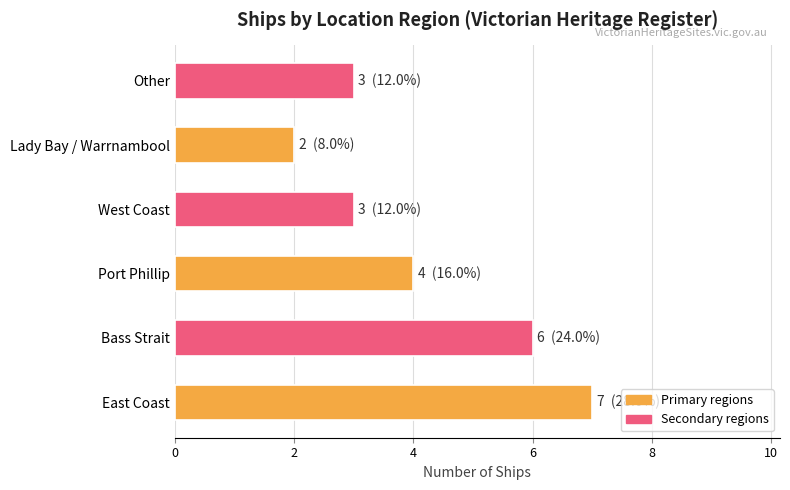

Approximately how many times larger is the value at East Coast compared to Lady Bay / Warrnambool?

3.5